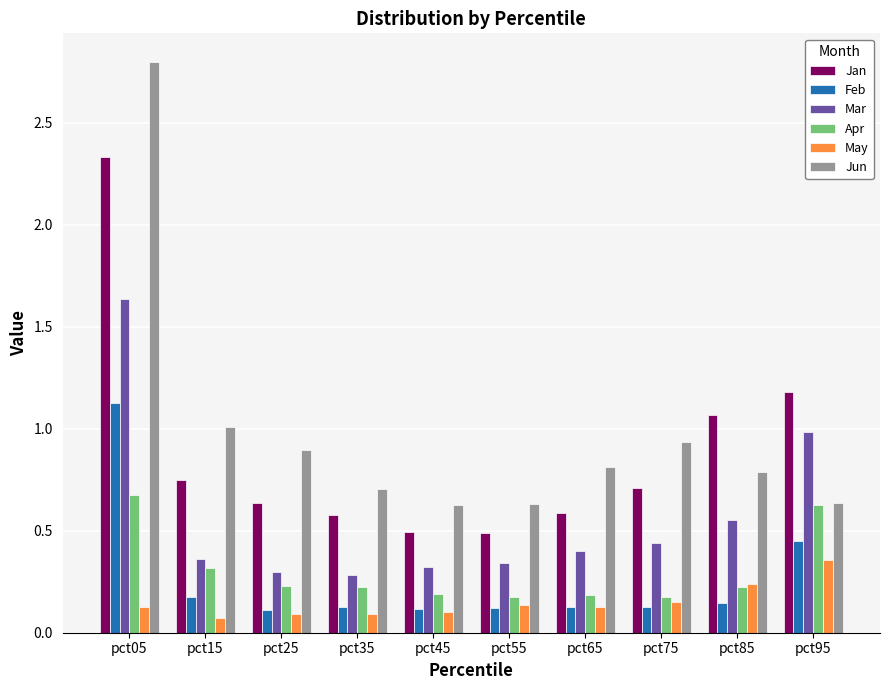

Are the bars grouped side by side (vs. stacked)?

Yes